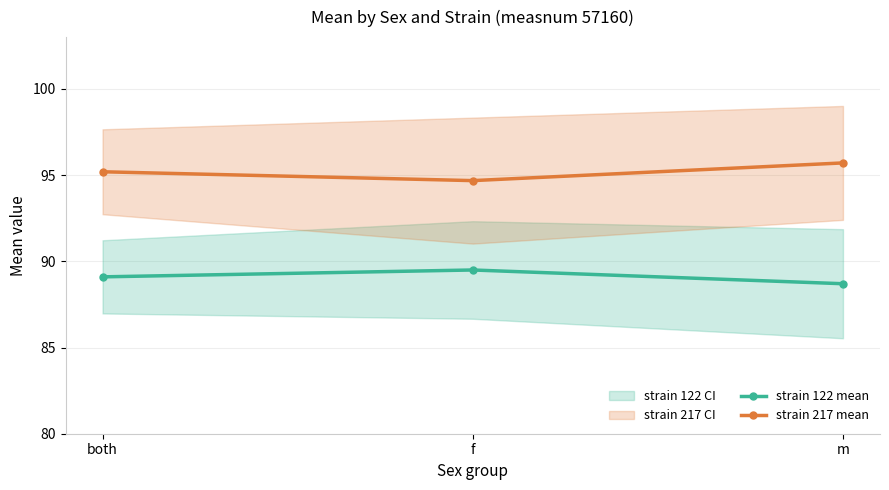

What is the label of the 2nd point from the right?

f